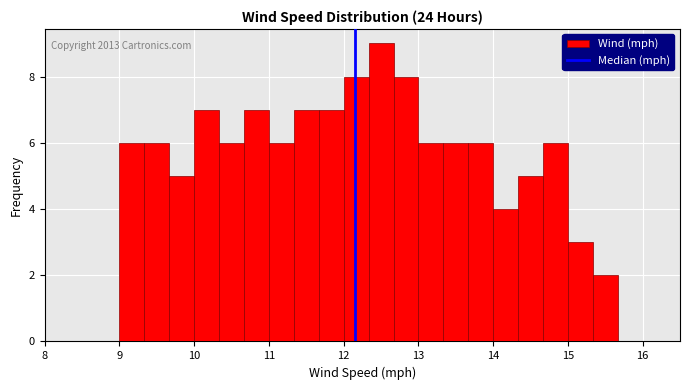

Read against the x-axis, roughly where is the centre of the tallest bar?

12.5